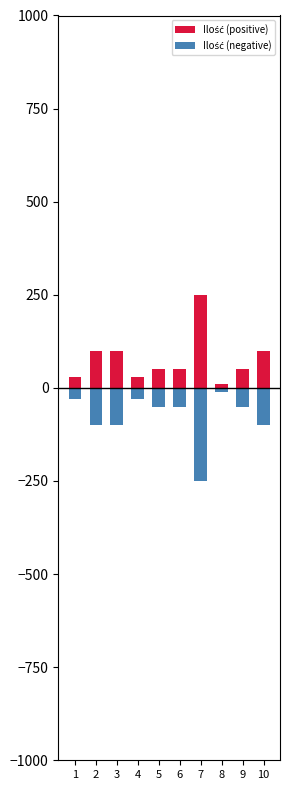

List the labels in order of Ilość (positive) value, largest first.

7, 2, 3, 10, 5, 6, 9, 1, 4, 8